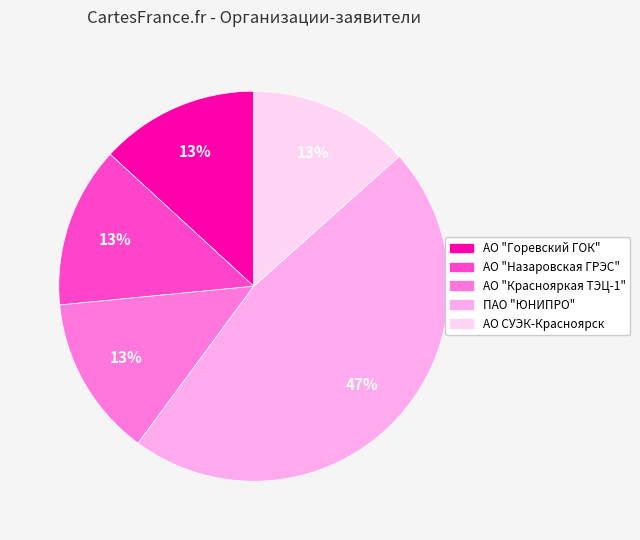

To the nearest percent, what portion does ПАО "ЮНИПРО" represent?

47%